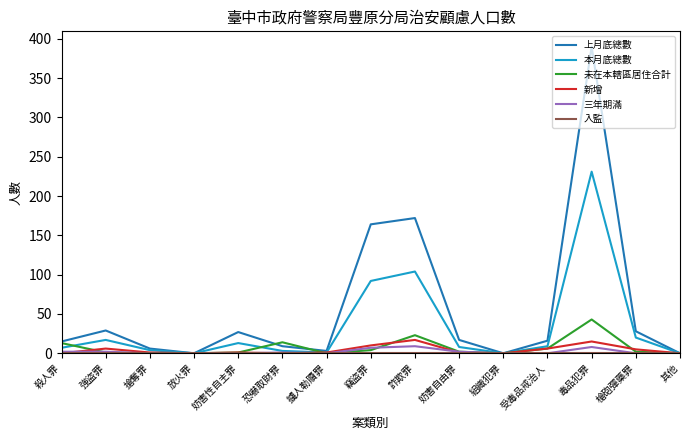

What is the sum of the 新增 values at 組織犯罪 and 擄人勒贖罪?

1